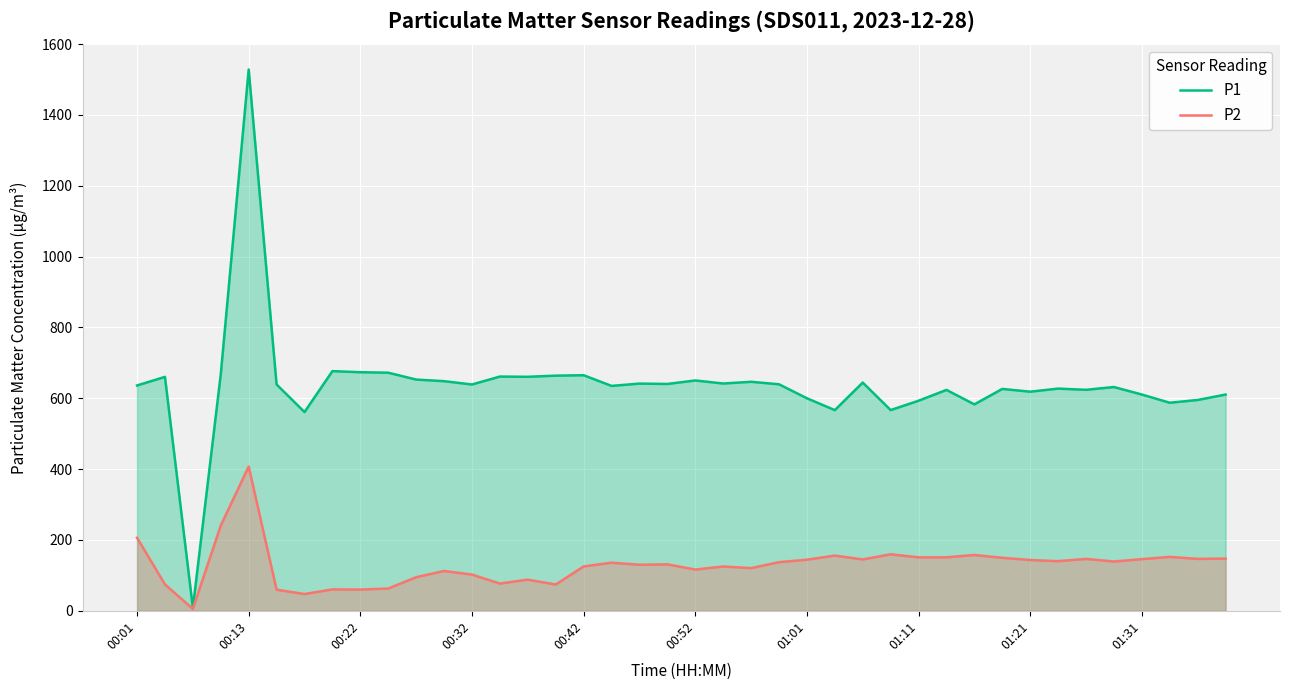

How many data points in P2 are above 137?

20